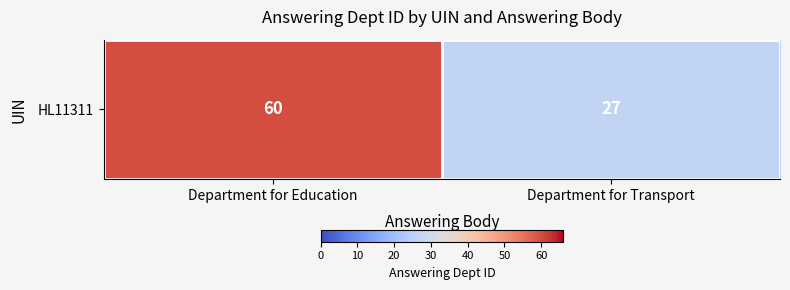

The value at Department for Education is 95. True or false?

False